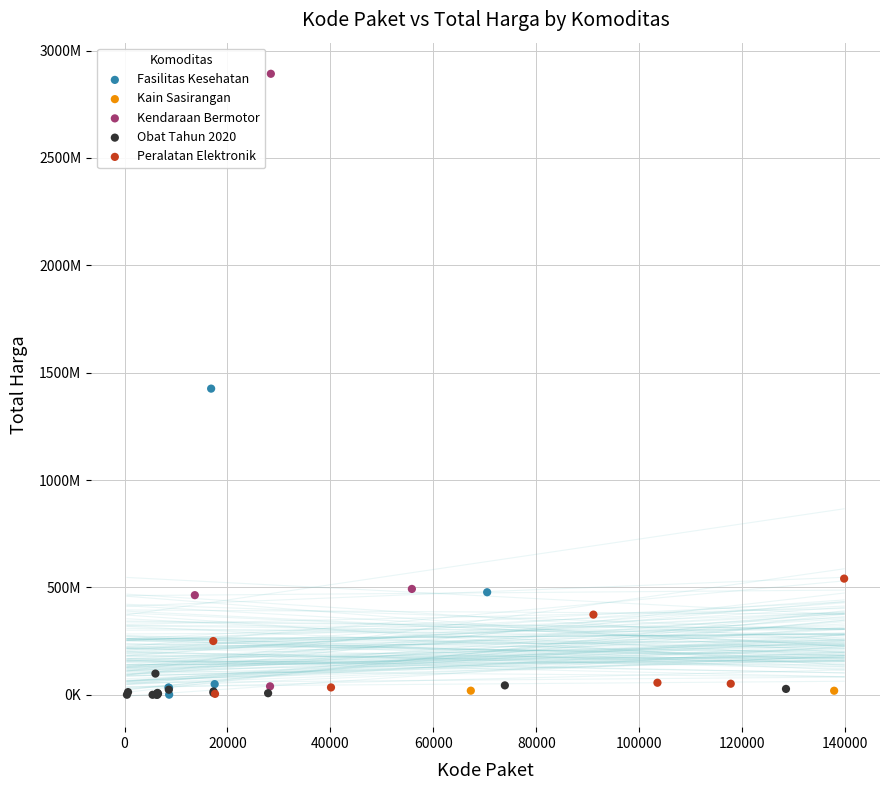

Which series has the largest Y range (max minus min)?

Kendaraan Bermotor